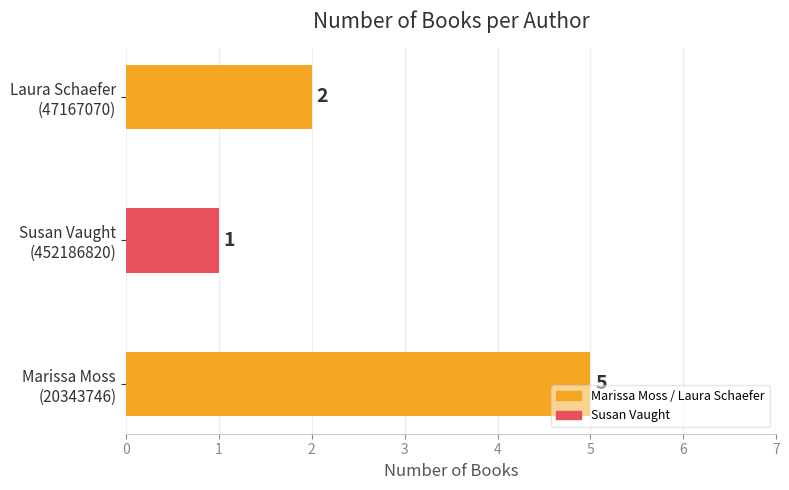

What is the maximum value shown in the chart?

5